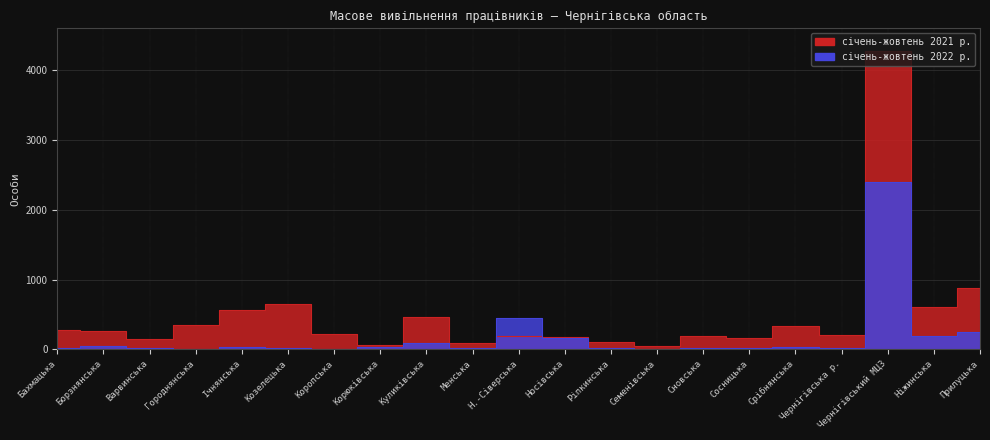

Which series has the widest spread of values?

січень-жовтень 2021 р.